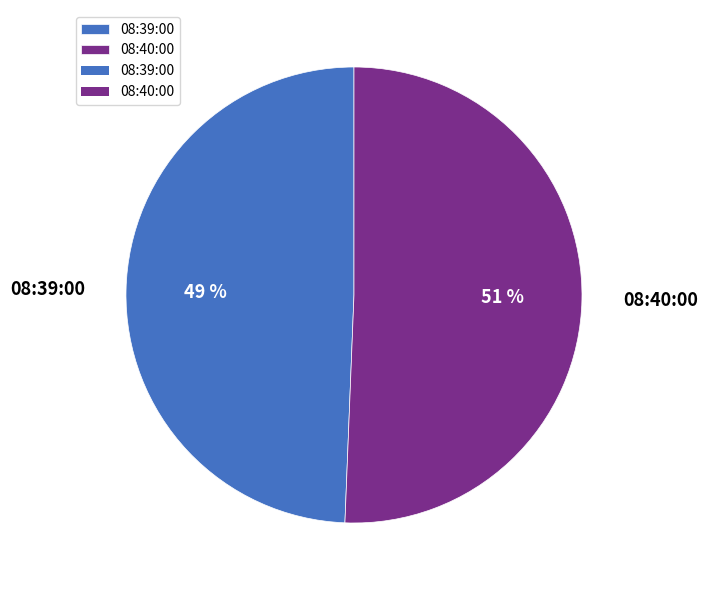

To the nearest percent, what is the combined percentage of 08:40:00 and 08:39:00?

100%